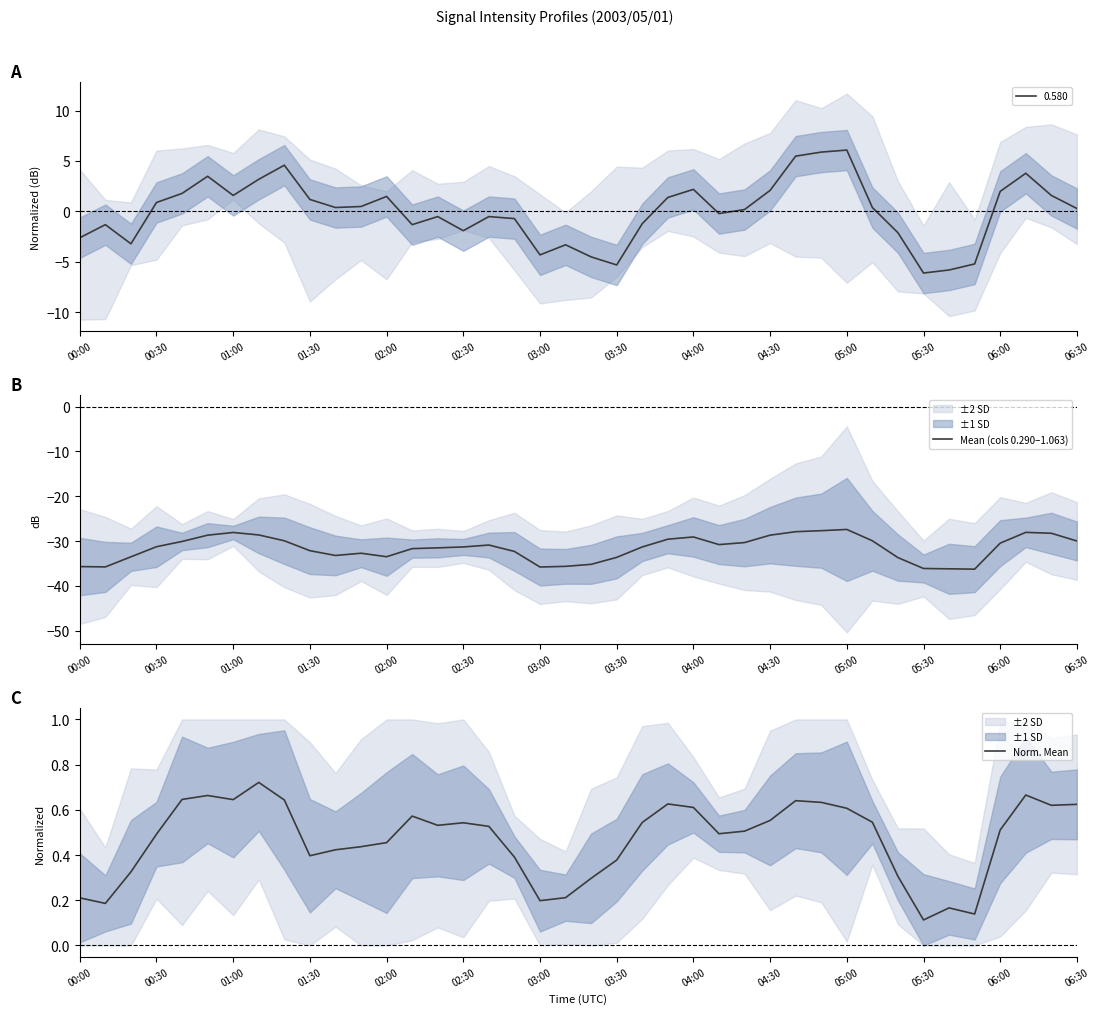

How many values in the Mean (cols 0.290–1.063) series are below -31?

21